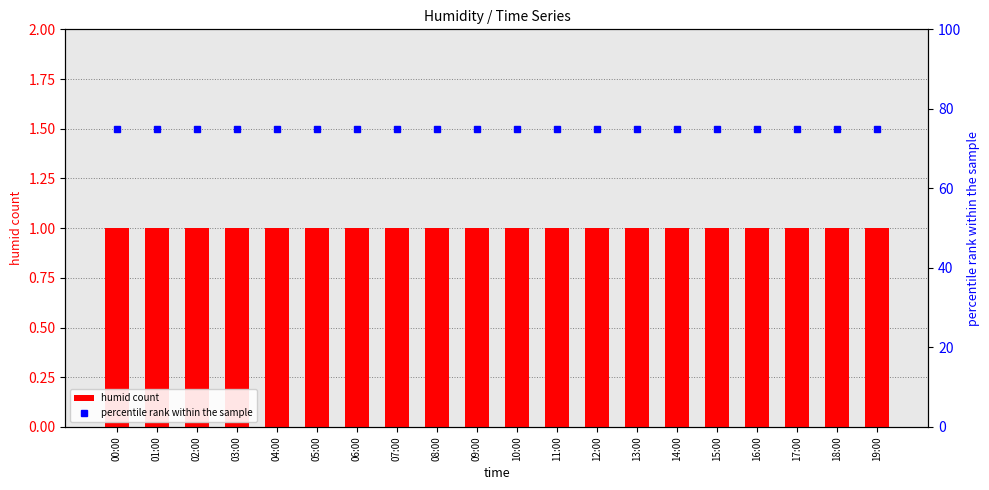

At which category does the chart reach its minimum across all series?

00:00